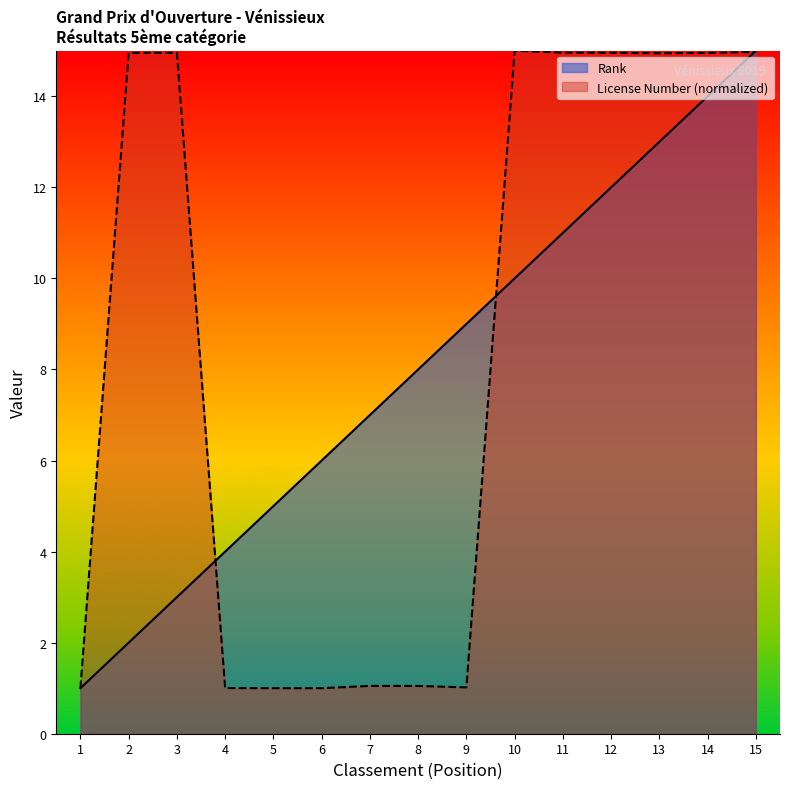

Rank the series by their maximum value, from lowest to highest.

Rank, License Number